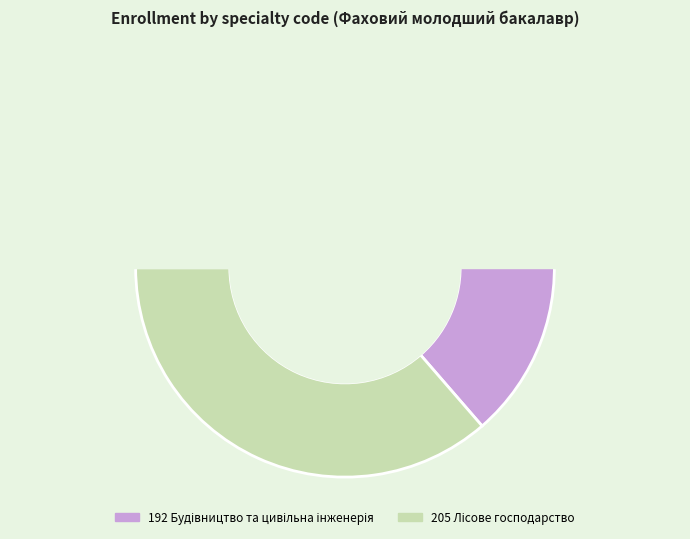

What percentage do 192 and 205 together represent?

100.0%